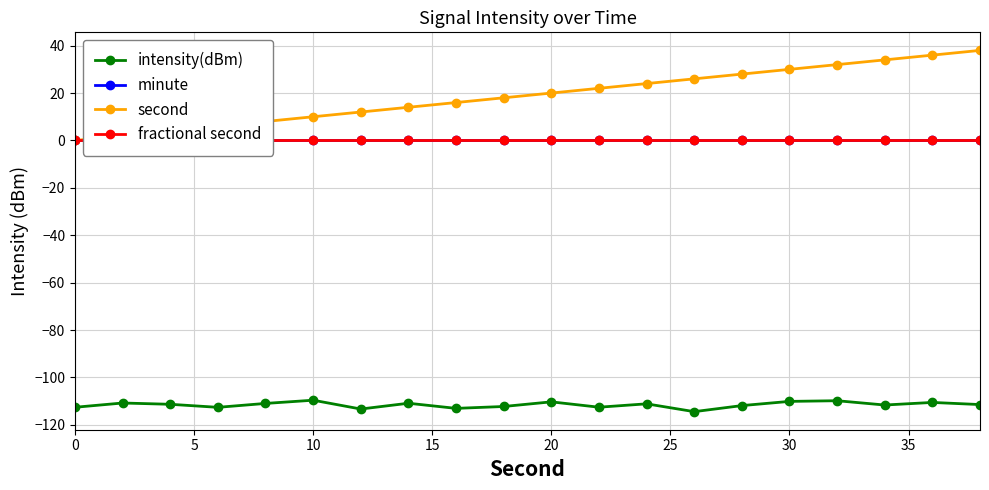

List the series in order of their peak value, highest first.

second, minute, fractional second, intensity(dBm)